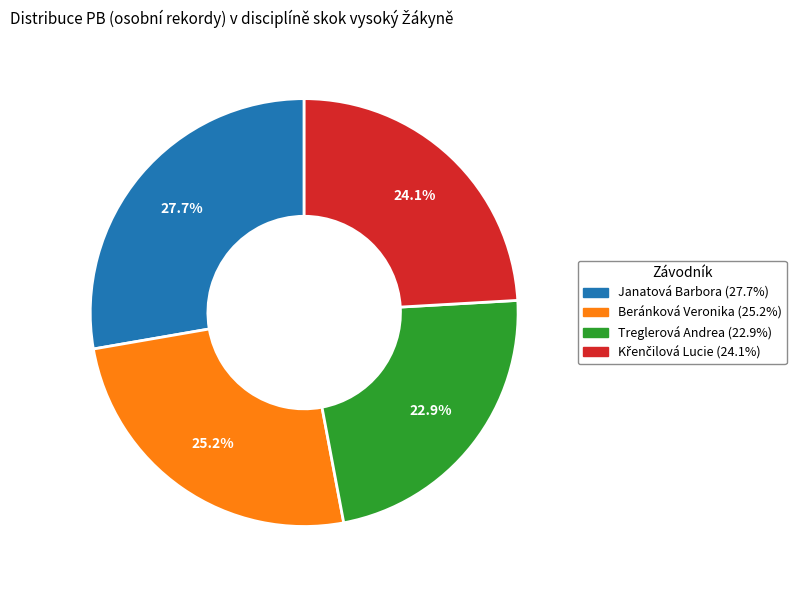

Which slice is the largest?

Janatová Barbora